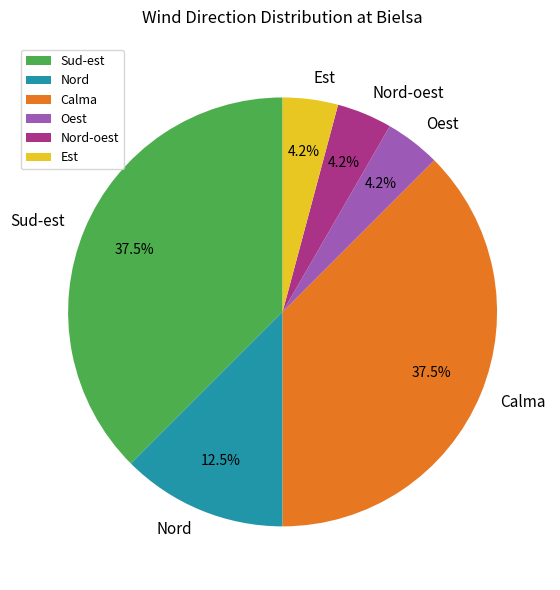

What percentage is the Nord-oest slice, to the nearest percent?

4%